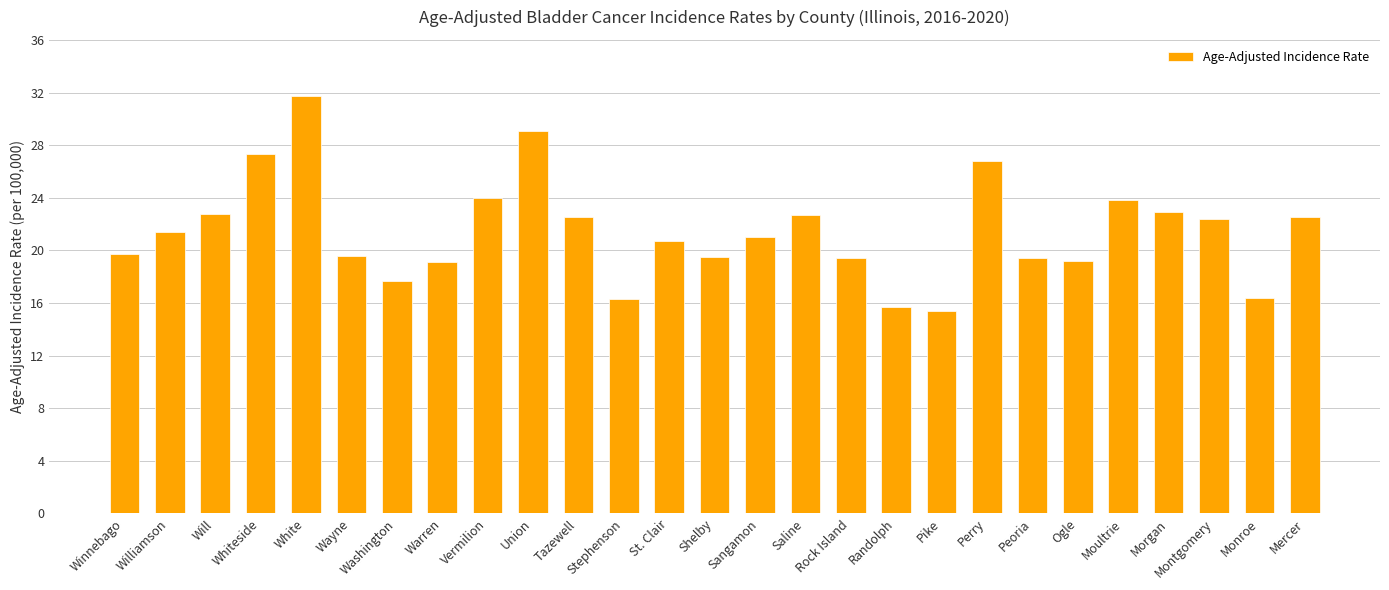

What is the difference between the second highest and second lowest values?

13.4